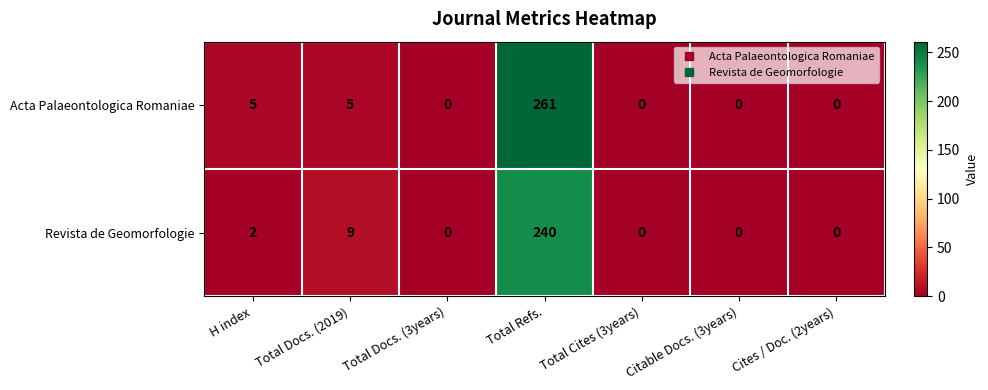

Count the number of data series in this chart.

2